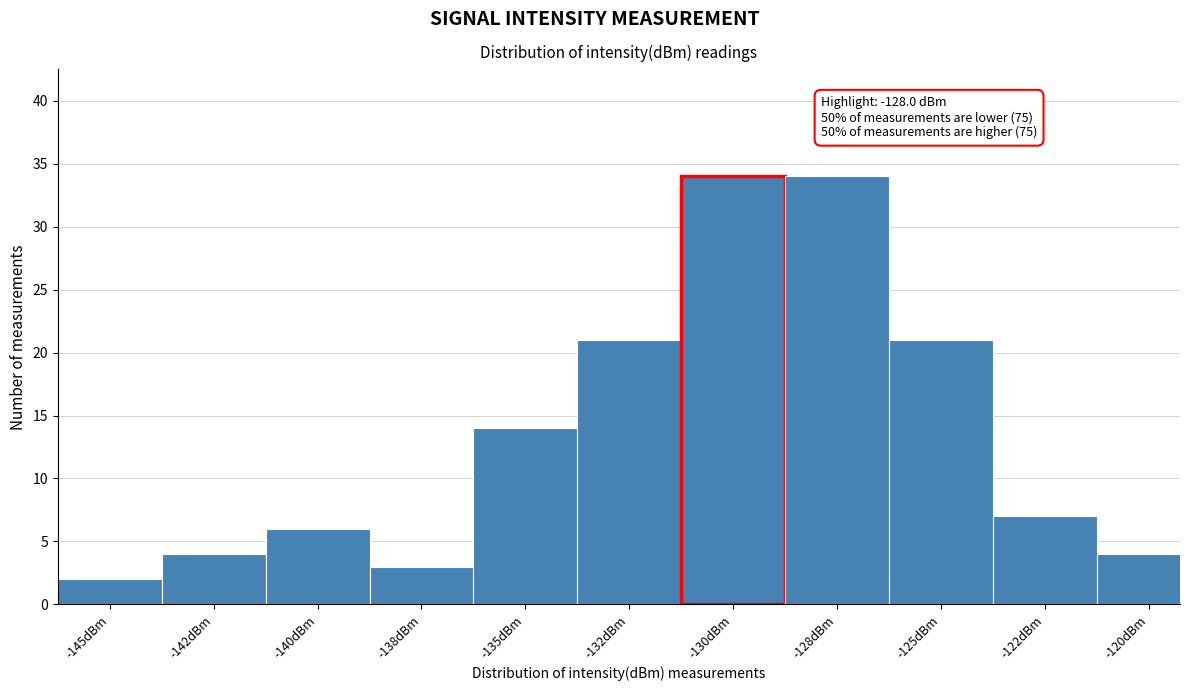

Reading left to right, what are all the values shown in this chart?

2	4	6	3	14	21	34	34	21	7	4